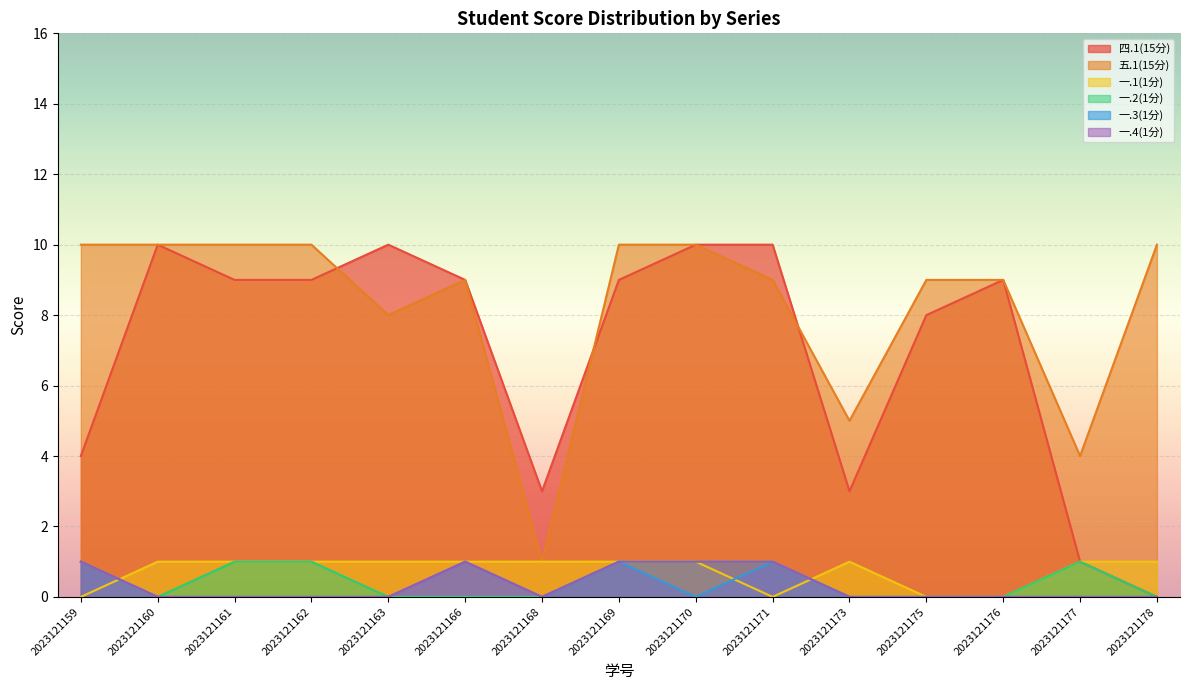

Which series has the widest spread of values?

四.1(15分)